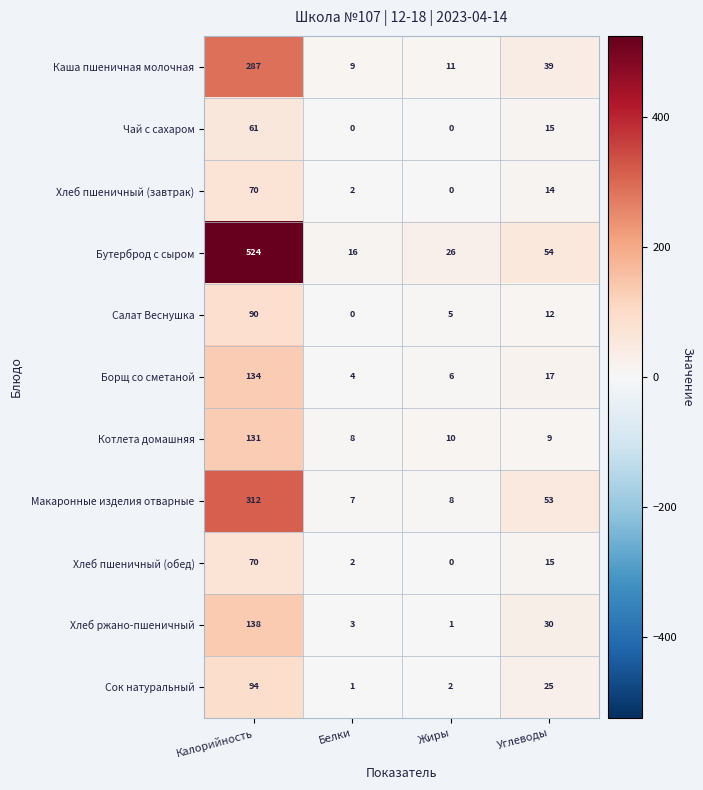

Which series changed the most between Калорийность and Жиры?

Бутерброд с сыром